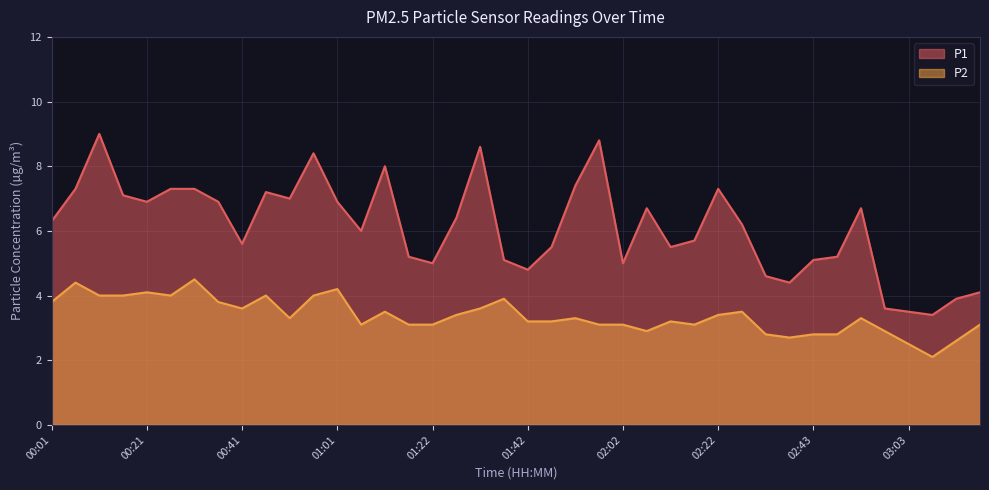

Reading left to right, what are all the values shown in this chart?

P1: 6.3	7.3	9.0	7.1	6.9	7.3	7.3	6.9	5.6	7.2	7.0	8.4	6.9	6.0	8.0	5.2	5.0	6.4	8.6	5.1	4.8	5.5	7.4	8.8	5.0	6.7	5.5	5.7	7.3	6.2	4.6	4.4	5.1	5.2	6.7	3.6	3.5	3.4	3.9	4.1
P2: 3.8	4.4	4.0	4.0	4.1	4.0	4.5	3.8	3.6	4.0	3.3	4.0	4.2	3.1	3.5	3.1	3.1	3.4	3.6	3.9	3.2	3.2	3.3	3.1	3.1	2.9	3.2	3.1	3.4	3.5	2.8	2.7	2.8	2.8	3.3	2.9	2.5	2.1	2.6	3.1